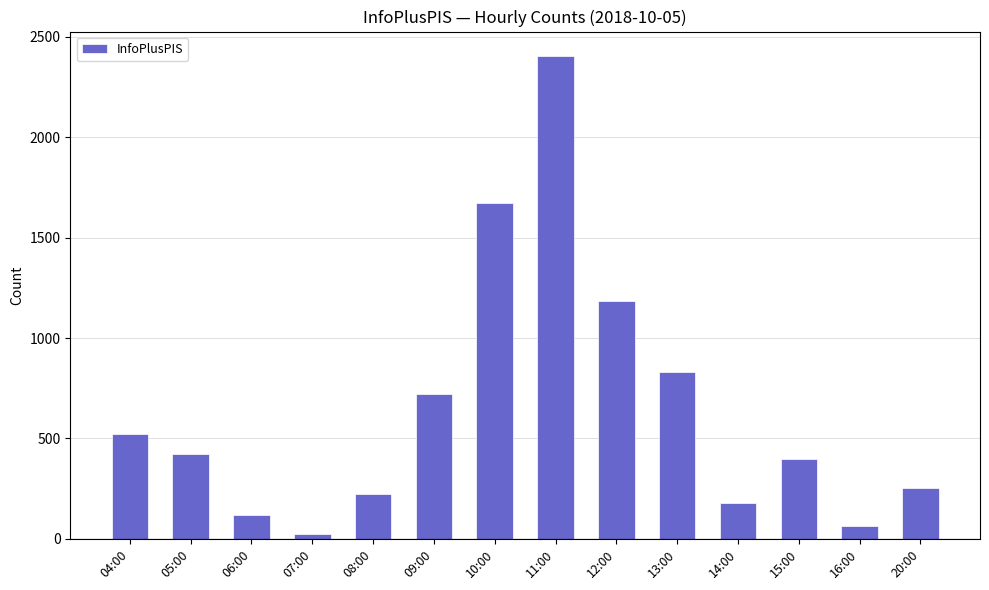

Is it true that the value at 08:00 is 226?

True